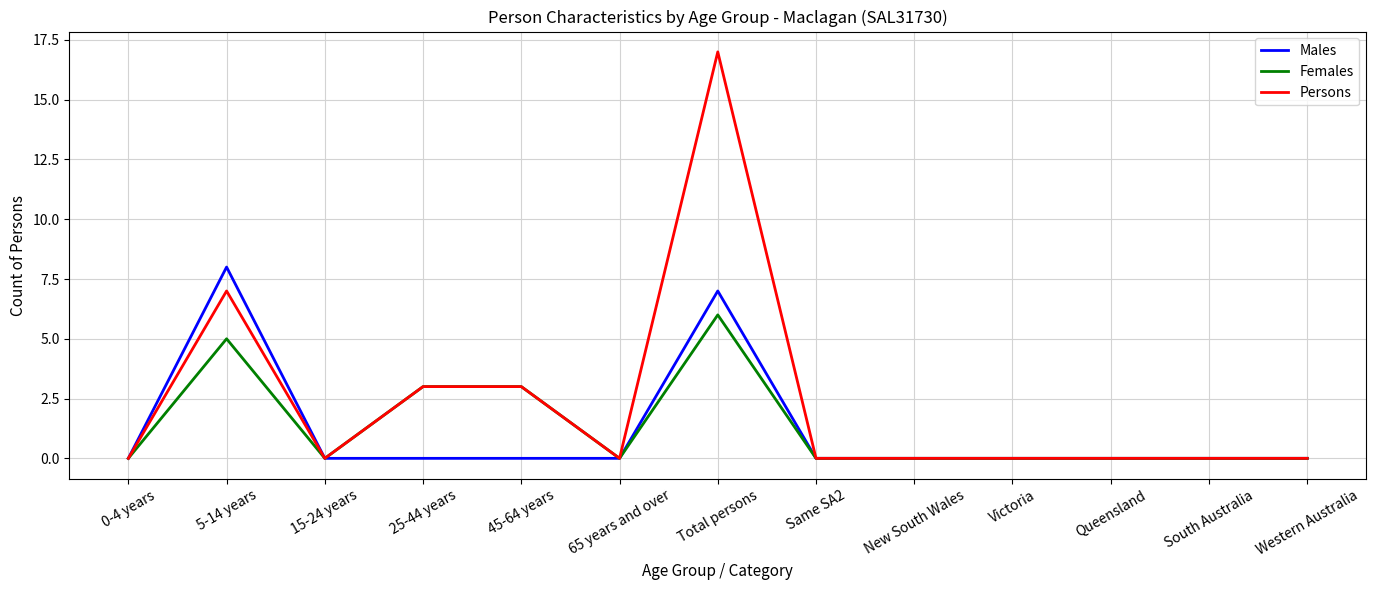

At which category does Persons reach its first local peak?

5-14 years